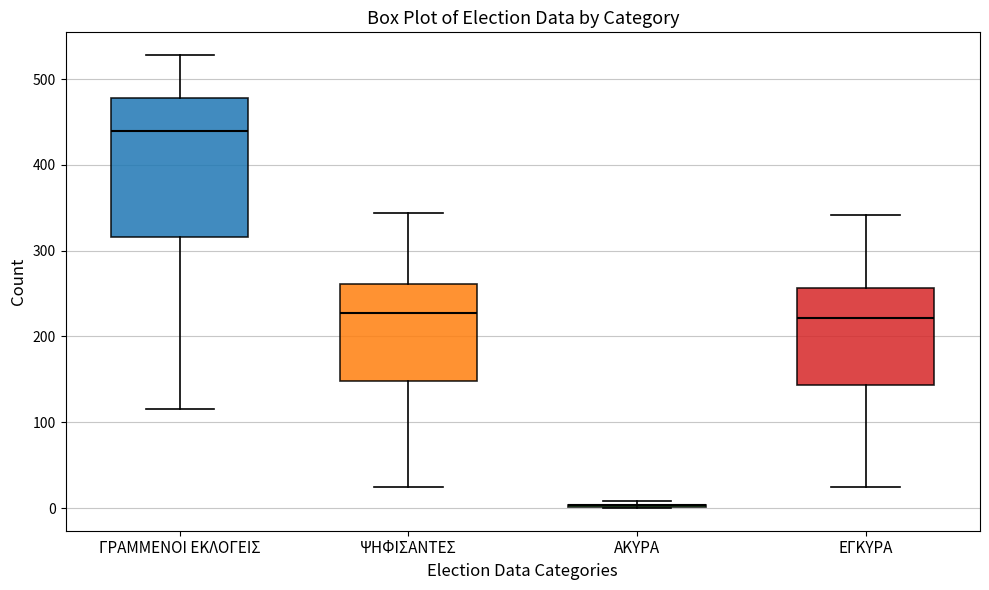

Reading left to right, transcribe this box plot: for each box, give where its median line is, the range the box spans, and where its two whiskers end, as read against the y-axis. The values are not printed on the chart, so give them approximately, as read against the axis.

ΓΡΑΜΜΕΝΟΙ ΕΚΛΟΓΕΙΣ: median 440, box 320 to 480, whiskers 120 to 530
ΨΗΦΙΣΑΝΤΕΣ: median 230, box 150 to 260, whiskers 30 to 340
ΑΚΥΡΑ: box collapsed to a line at 0, whiskers 0 to 10
ΕΓΚΥΡΑ: median 220, box 140 to 260, whiskers 30 to 340